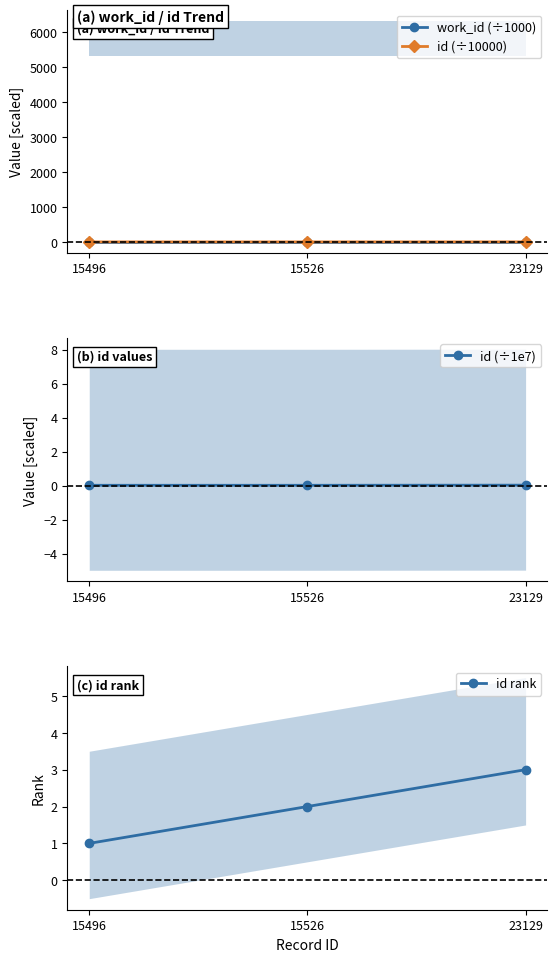

What is the sum of the work_id (÷1000) values at 15496 and 15526?

11.6